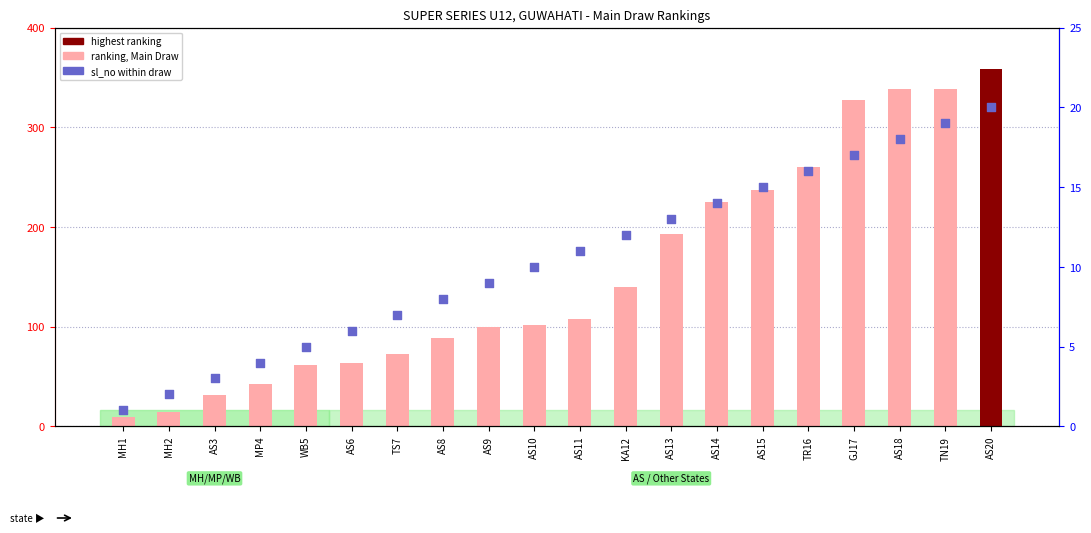

What is the total value across all series at TN19?

357